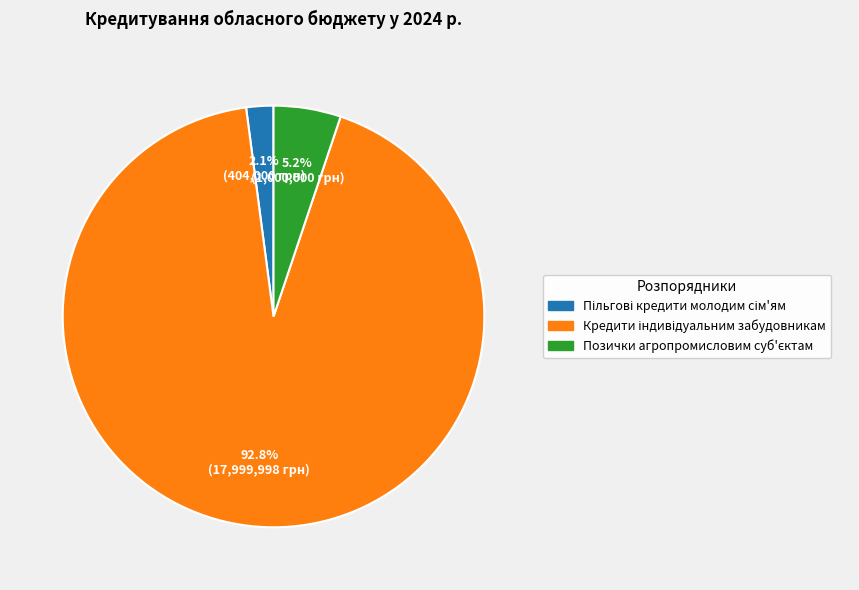

Does any single category account for the majority?

Yes